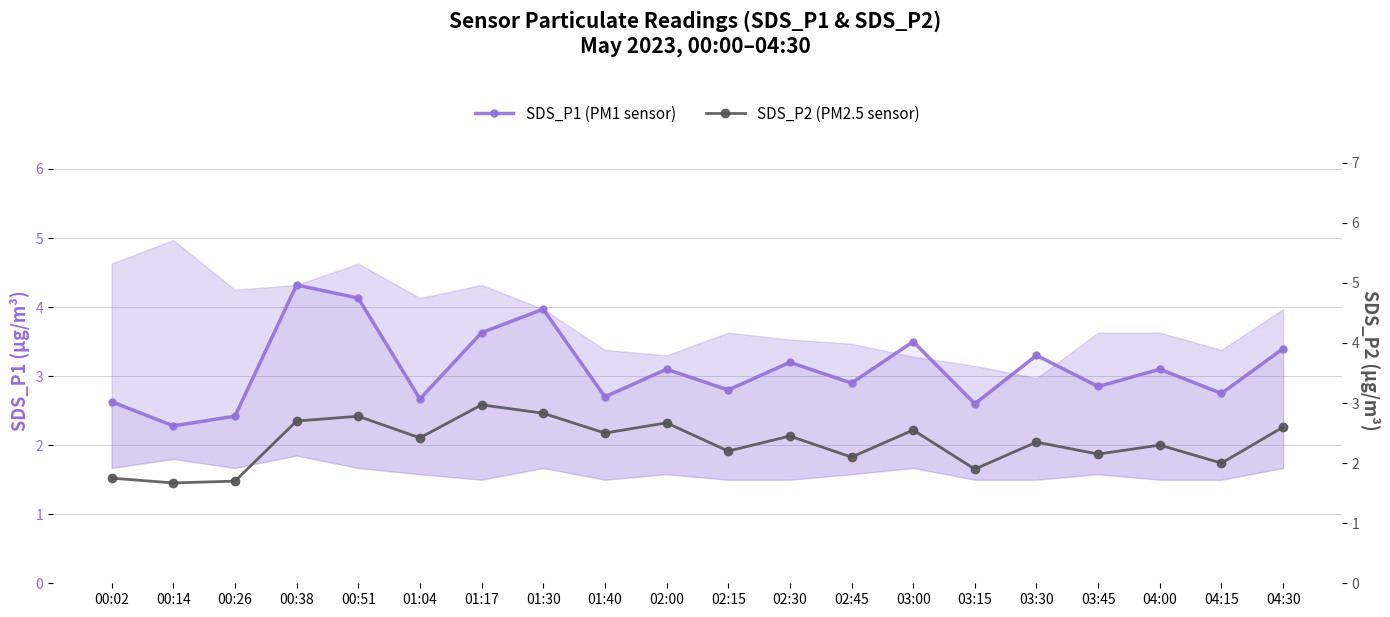

What is the sum of the SDS_P2 (PM2.5 sensor) values at 00:51 and 01:04?

5.2